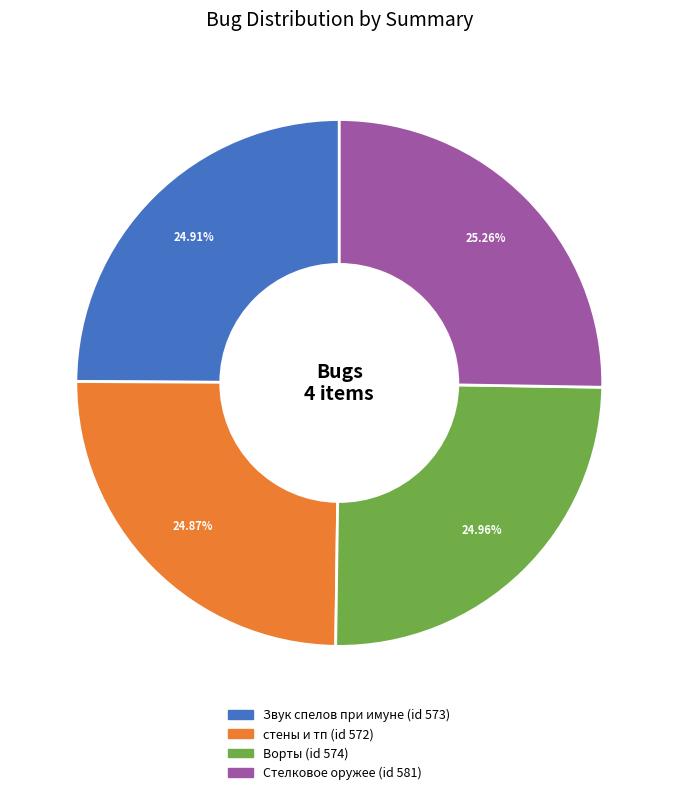

Count the number of slices in the pie.

4